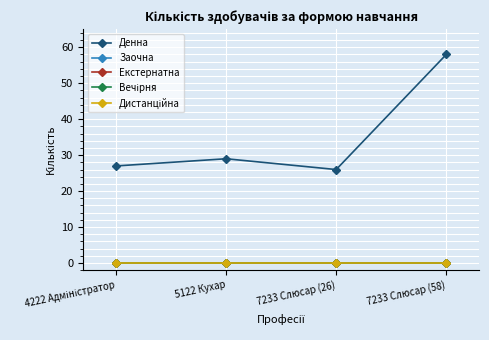

At 7233 Слюсар (26), list the series in order from largest to smallest.

Денна, Заочна, Екстернатна, Вечірня, Дистанційна